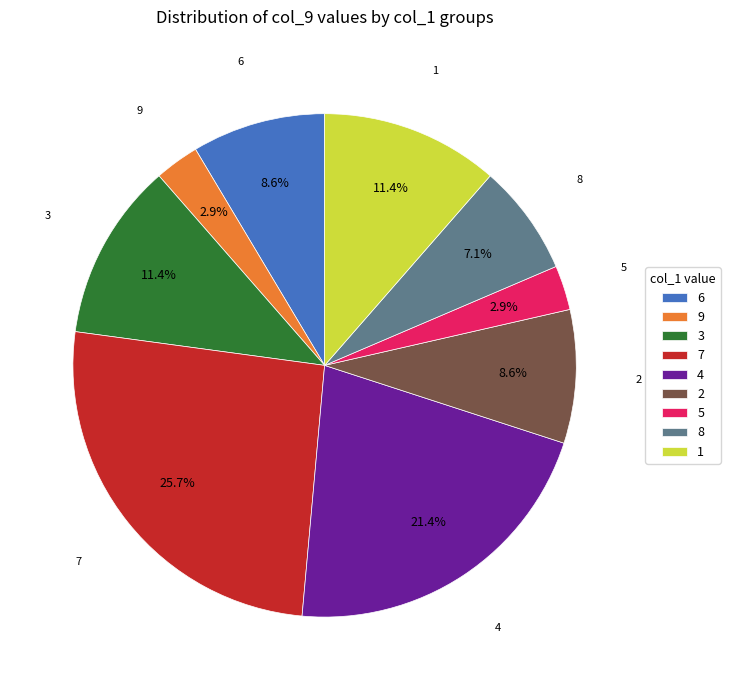

What percentage do 1 and 9 together represent?

14.3%